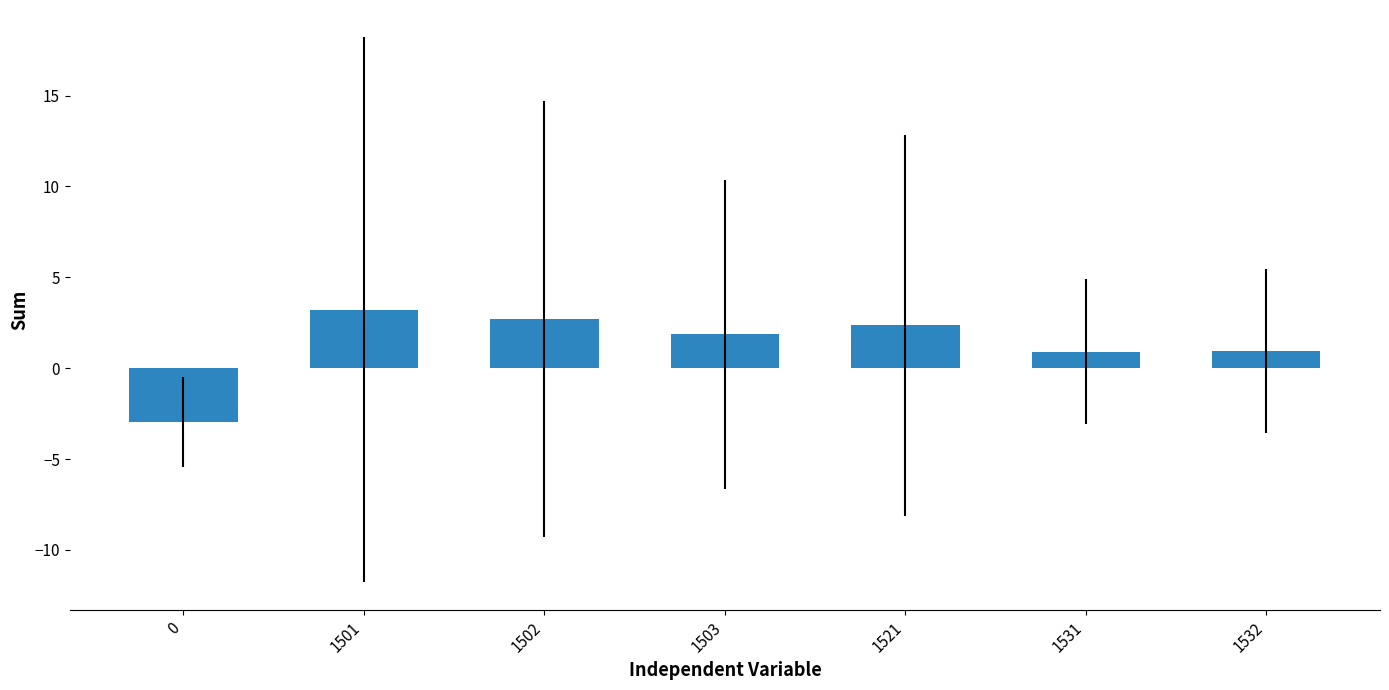

What is the difference between the maximum and minimum values?

6.2